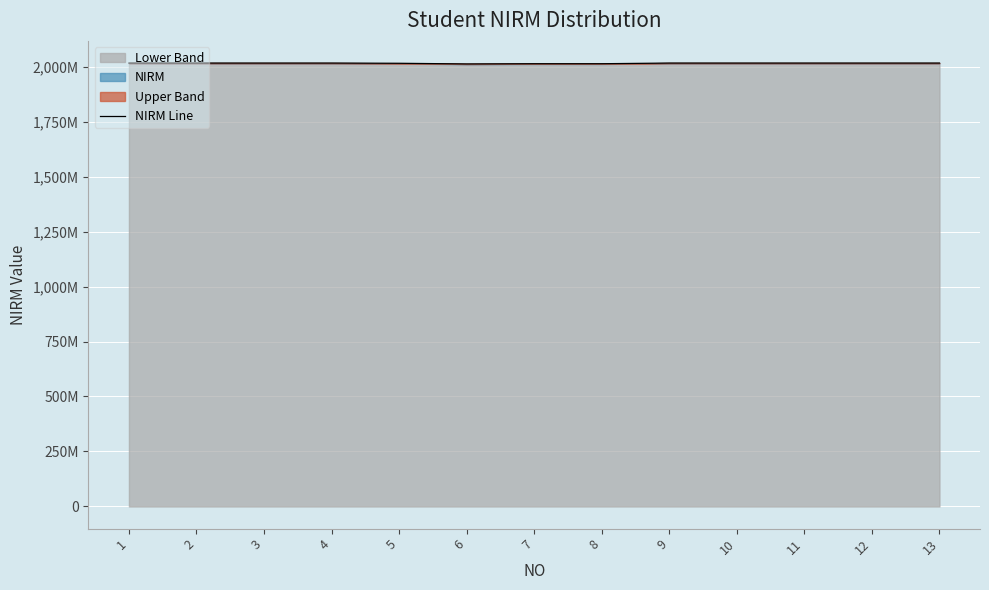

What is the value of the 4th point from the left?

2016020524